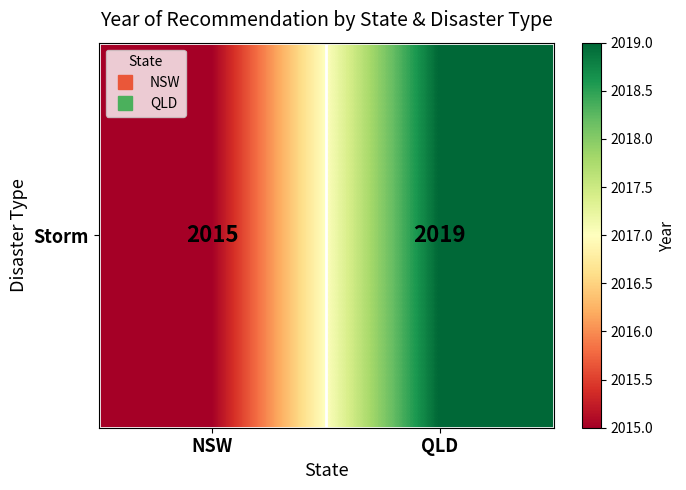

What is the change in value from NSW to QLD?

+4